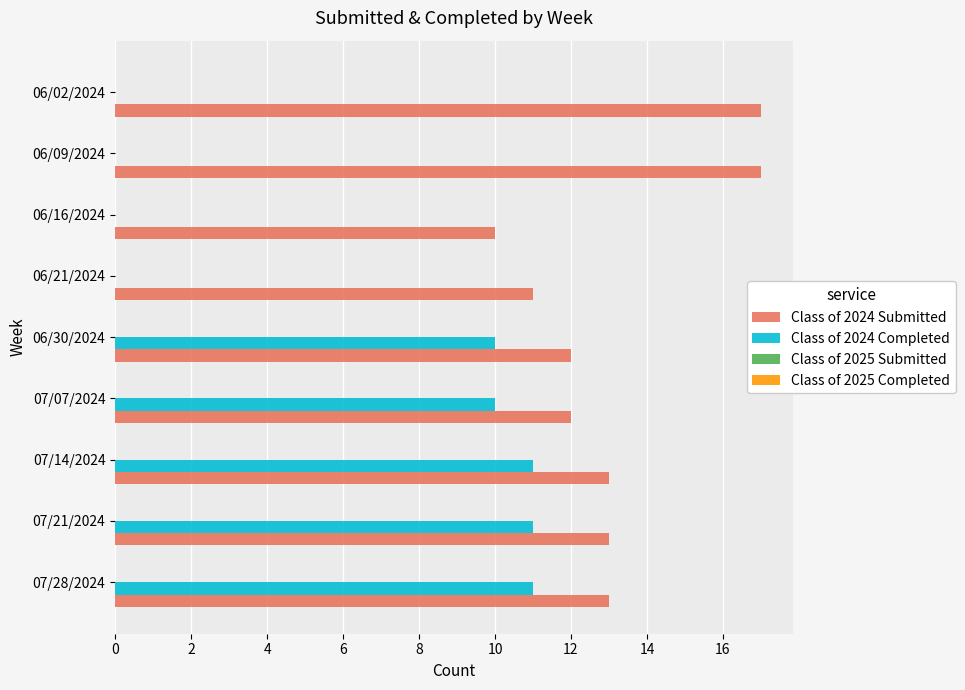

Is the value of Class of 2024 Submitted at 06/09/2024 greater than the value of Class of 2024 Completed at 06/21/2024?

Yes